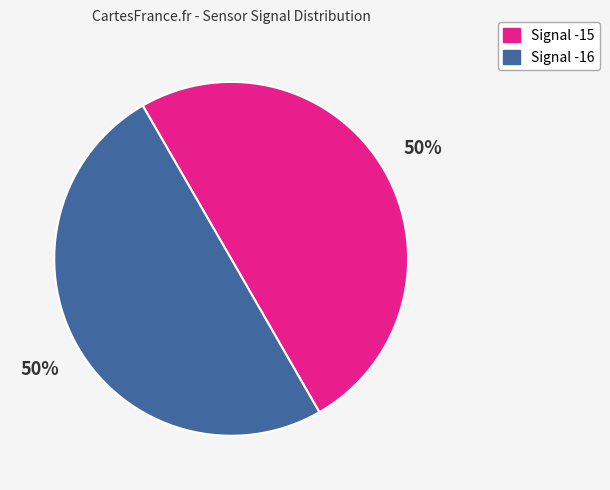

To the nearest percent, what portion does Signal -16 represent?

50%